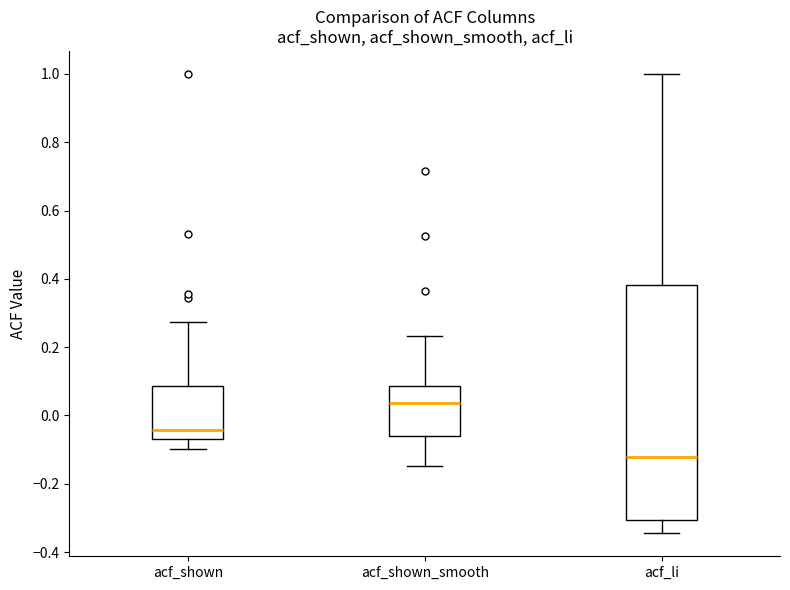

Which box is the tallest, from its lower edge to its upper edge?

acf_li